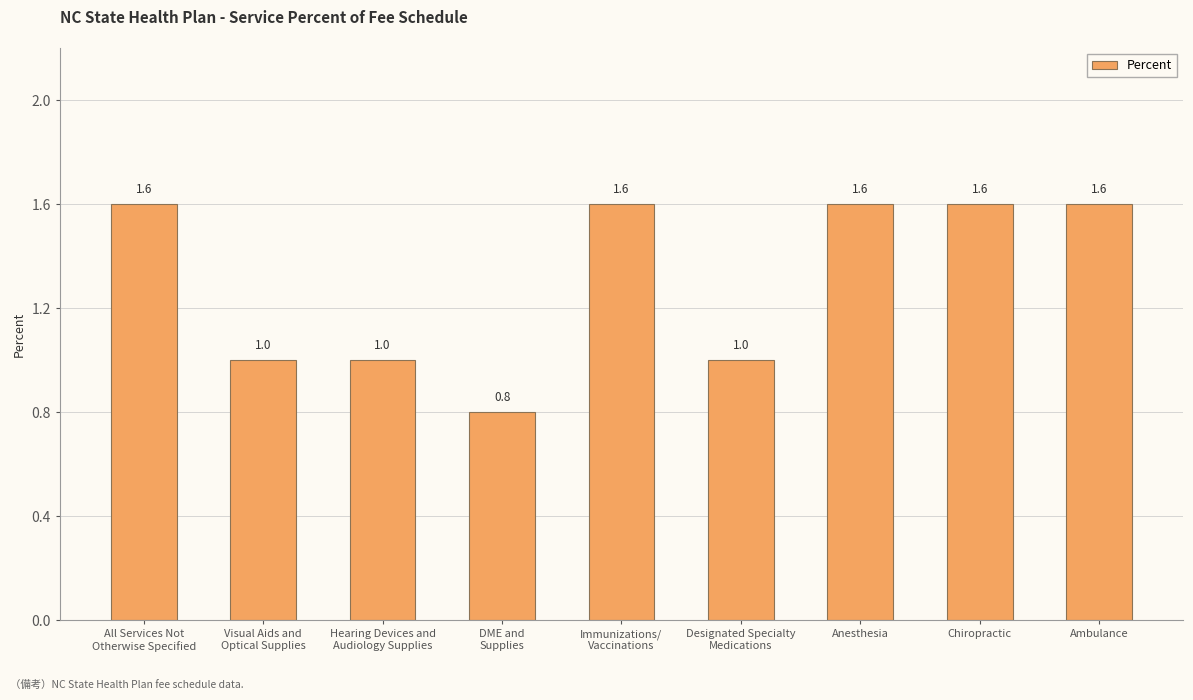

Between Chiropractic and Hearing Devices and
Audiology Supplies, which is larger?

Chiropractic